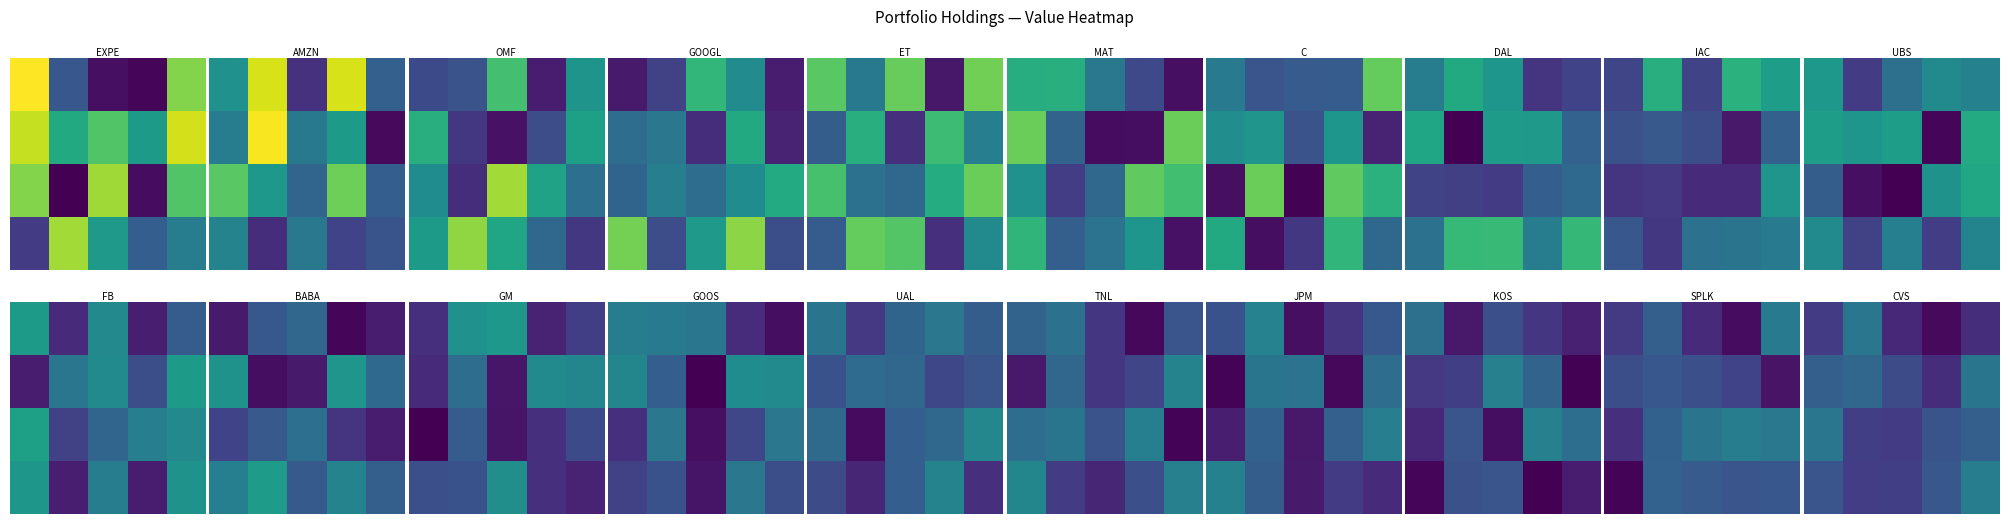

At which category is the sum across all series the highest?

4